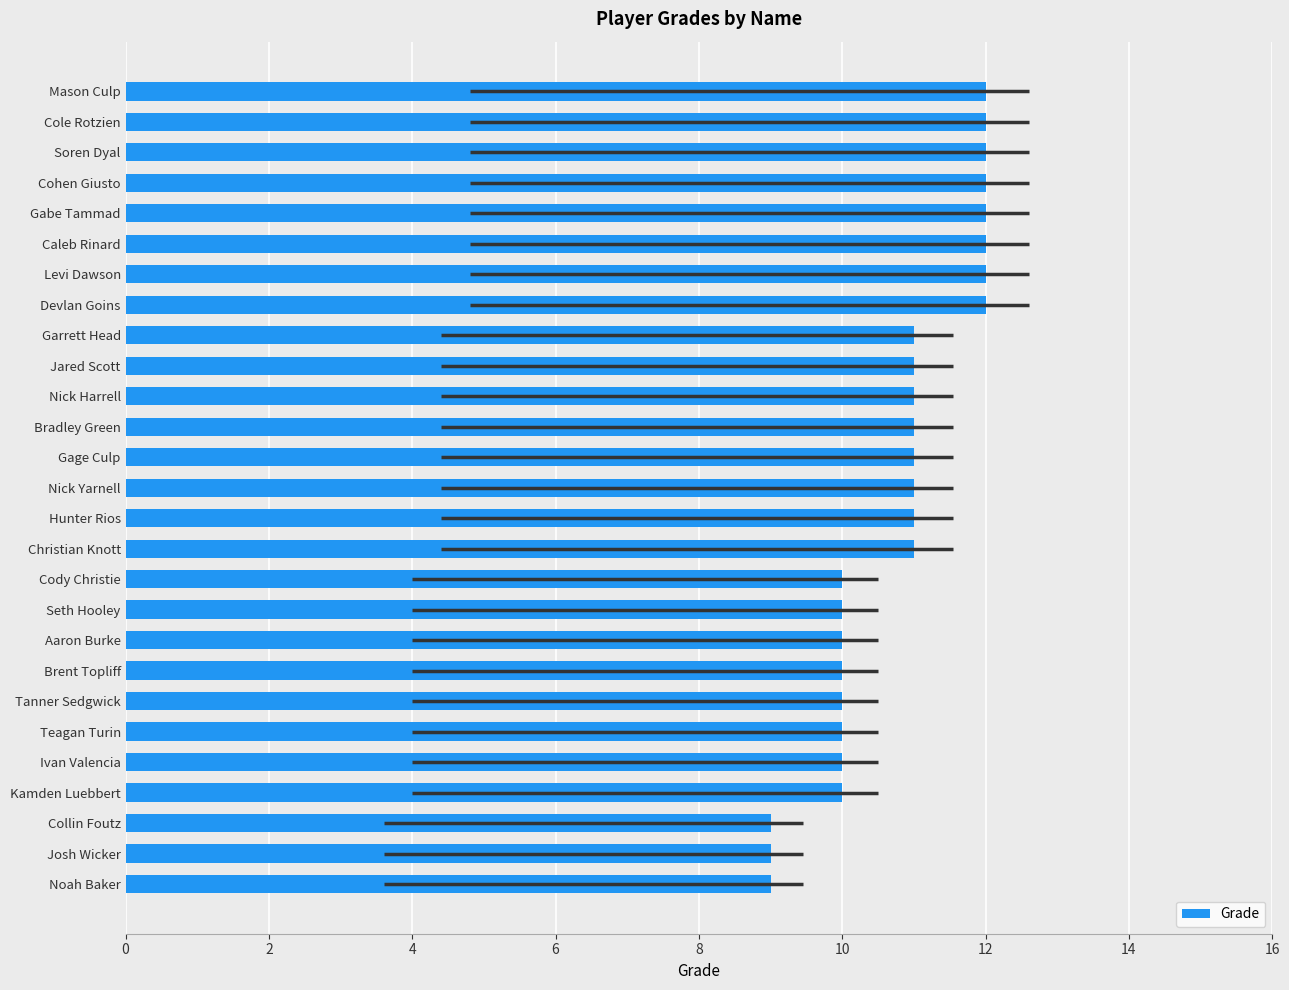

Is it true that the value at Cody Christie is 17?

False